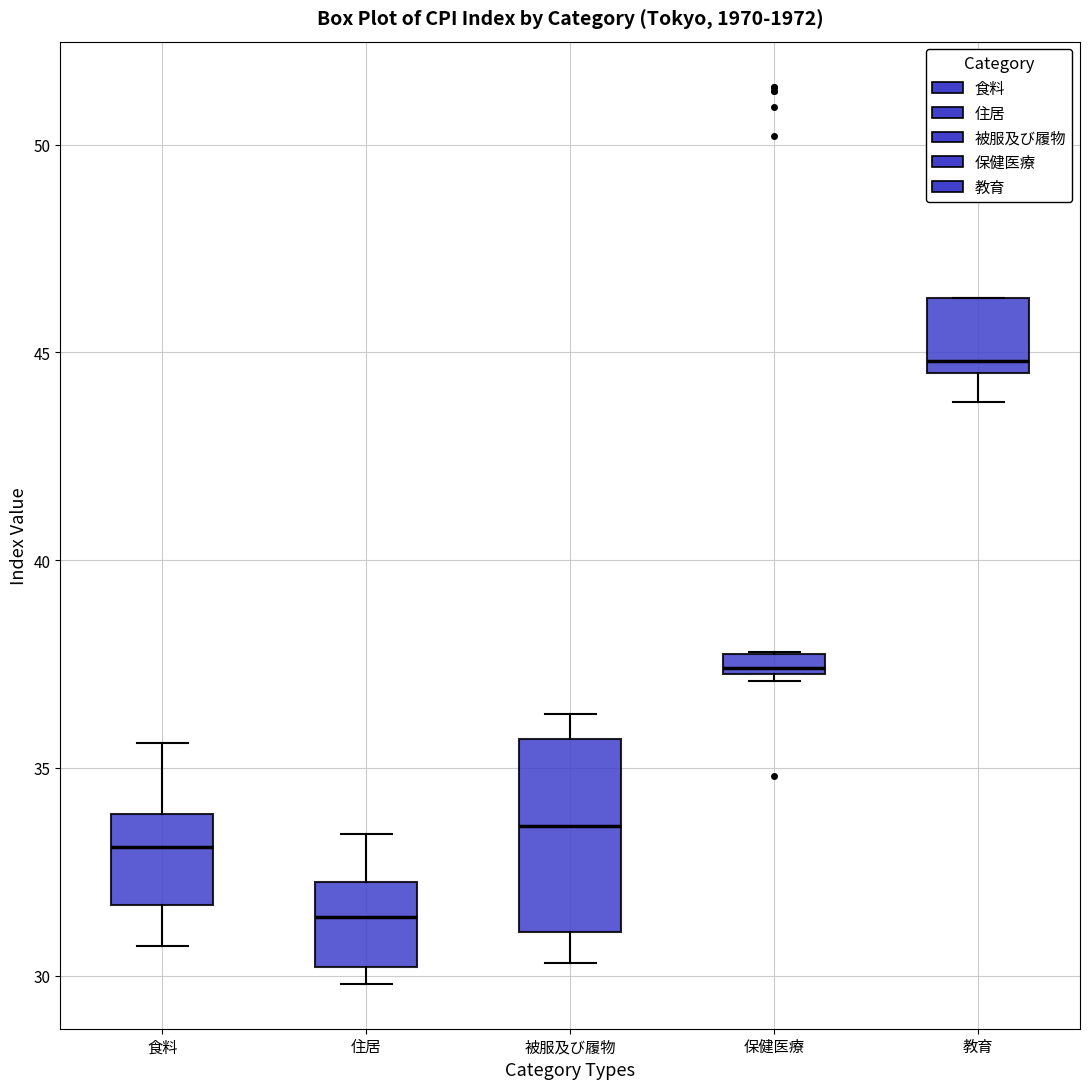

Where does the upper whisker of the box for 食料 end on the y-axis? The values are not printed on the chart, so give them approximately, as read against the axis.

35.5